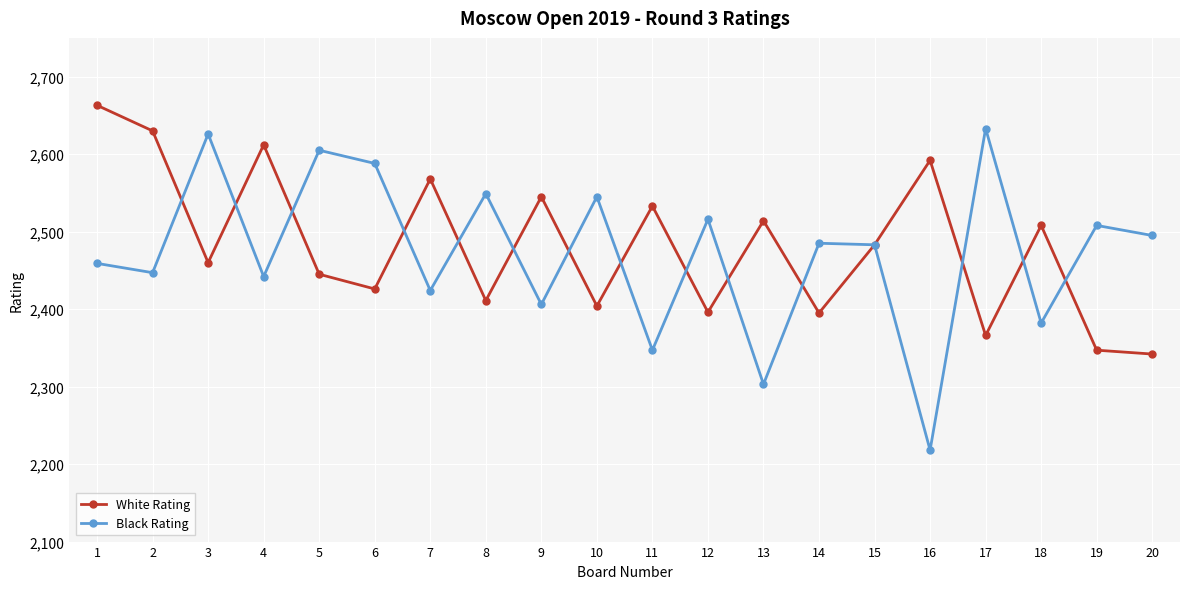

Is the value of Black Rating at 14 greater than the value of White Rating at 11?

No